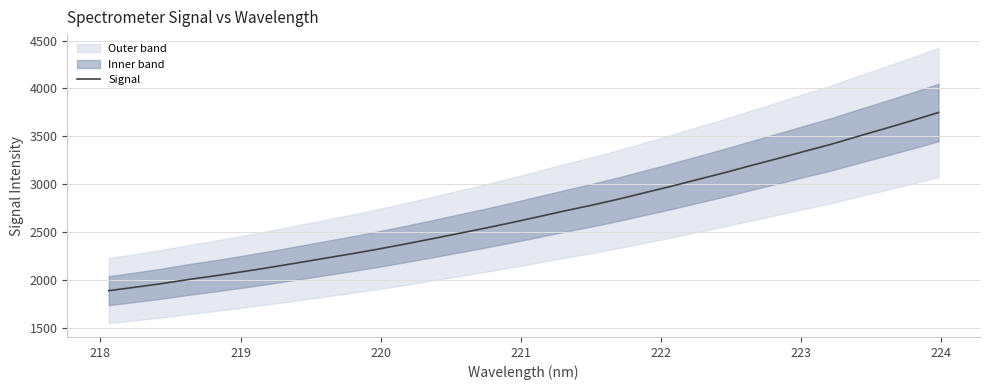

Is it true that the value at 220 is 1141.8?

False